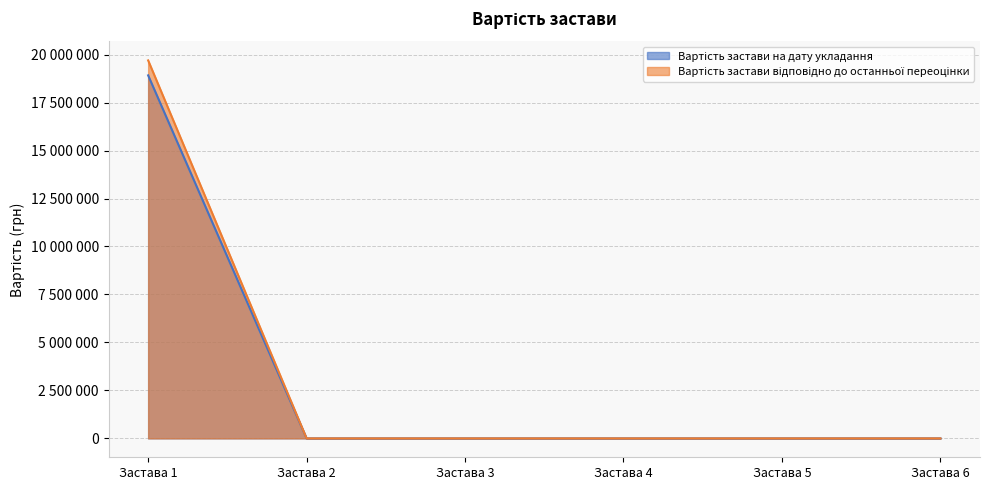

How many series are shown in this chart?

2